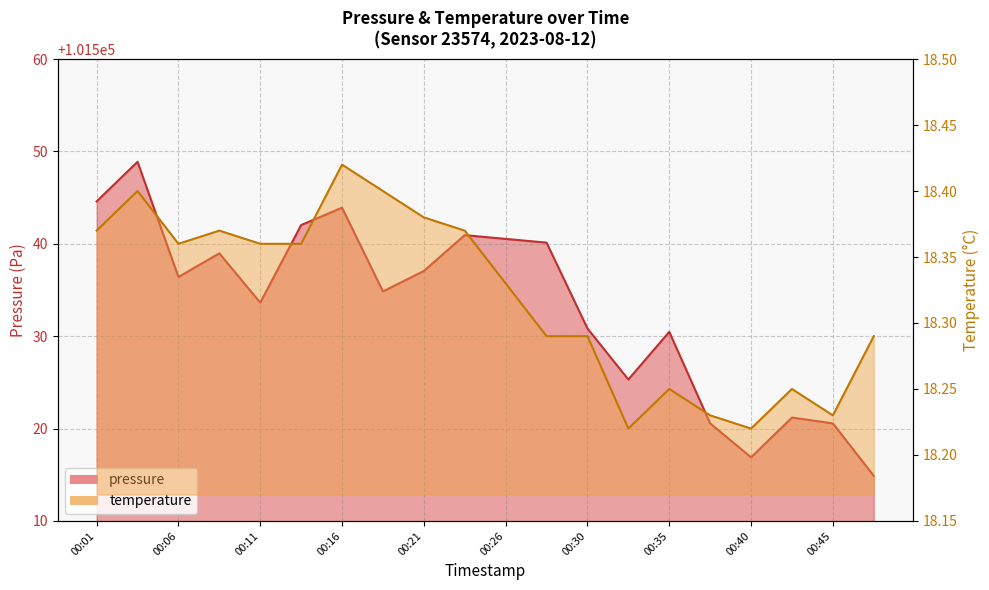

True or false: pressure and temperature cross at least once.

False